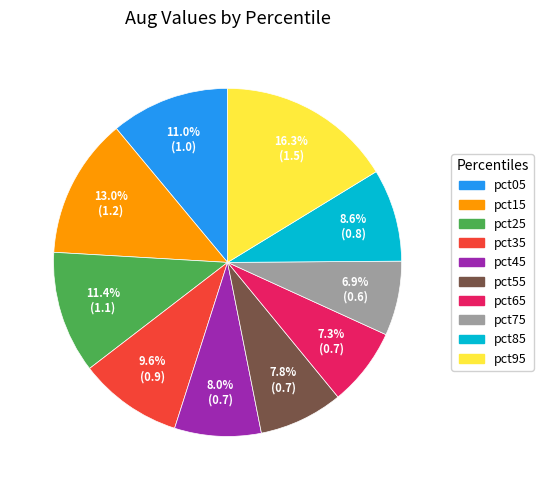

Is it true that pct75 is 7% of the pie?

True